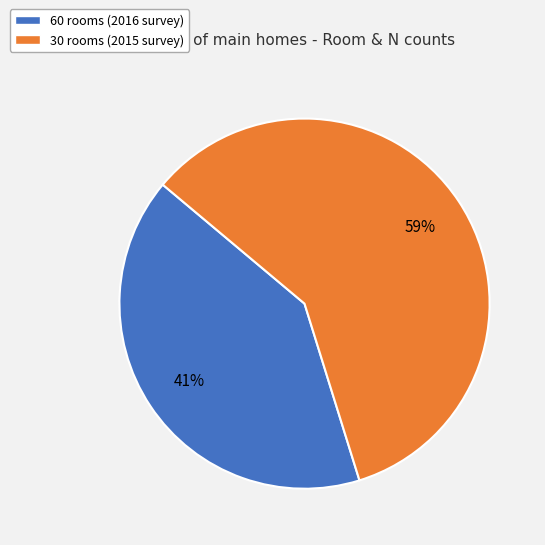

Which has a higher value, 60 or 30?

30